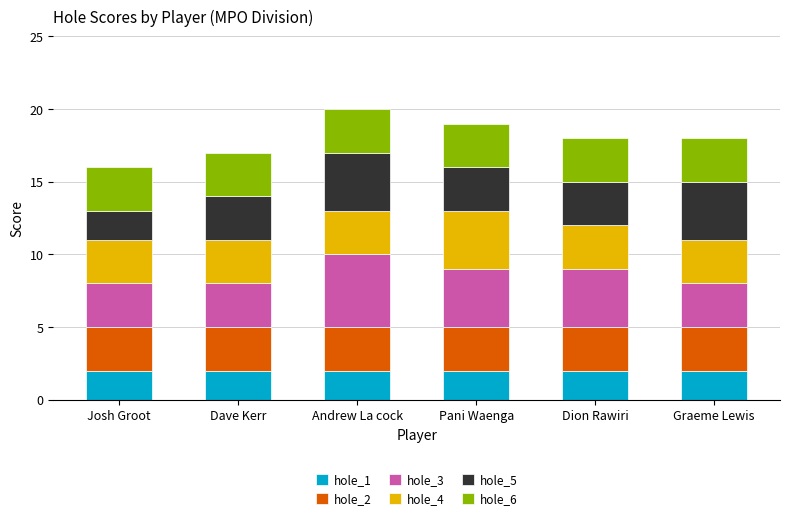

What is the total value across all series at Graeme Lewis?

18